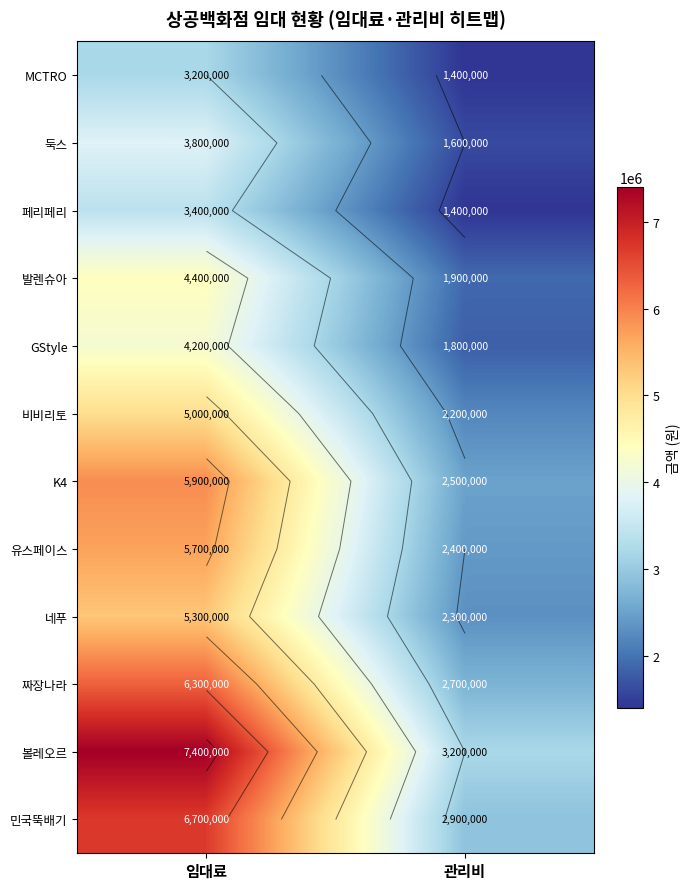

What is the difference between the MCTRO values at 임대료 and 관리비?

1800000